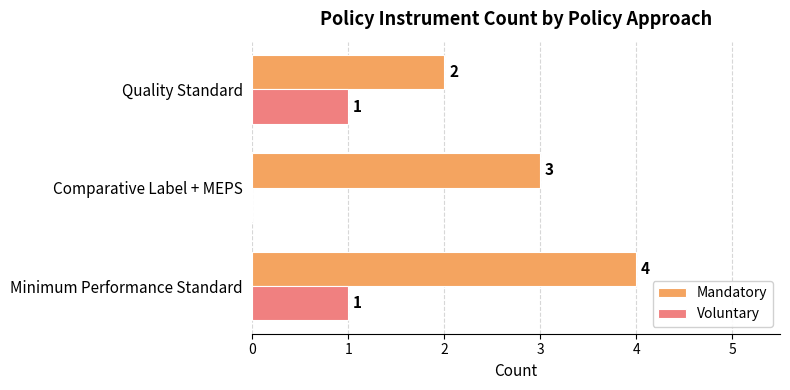

The Mandatory series shows 3 at Comparative Label + MEPS. True or false?

True